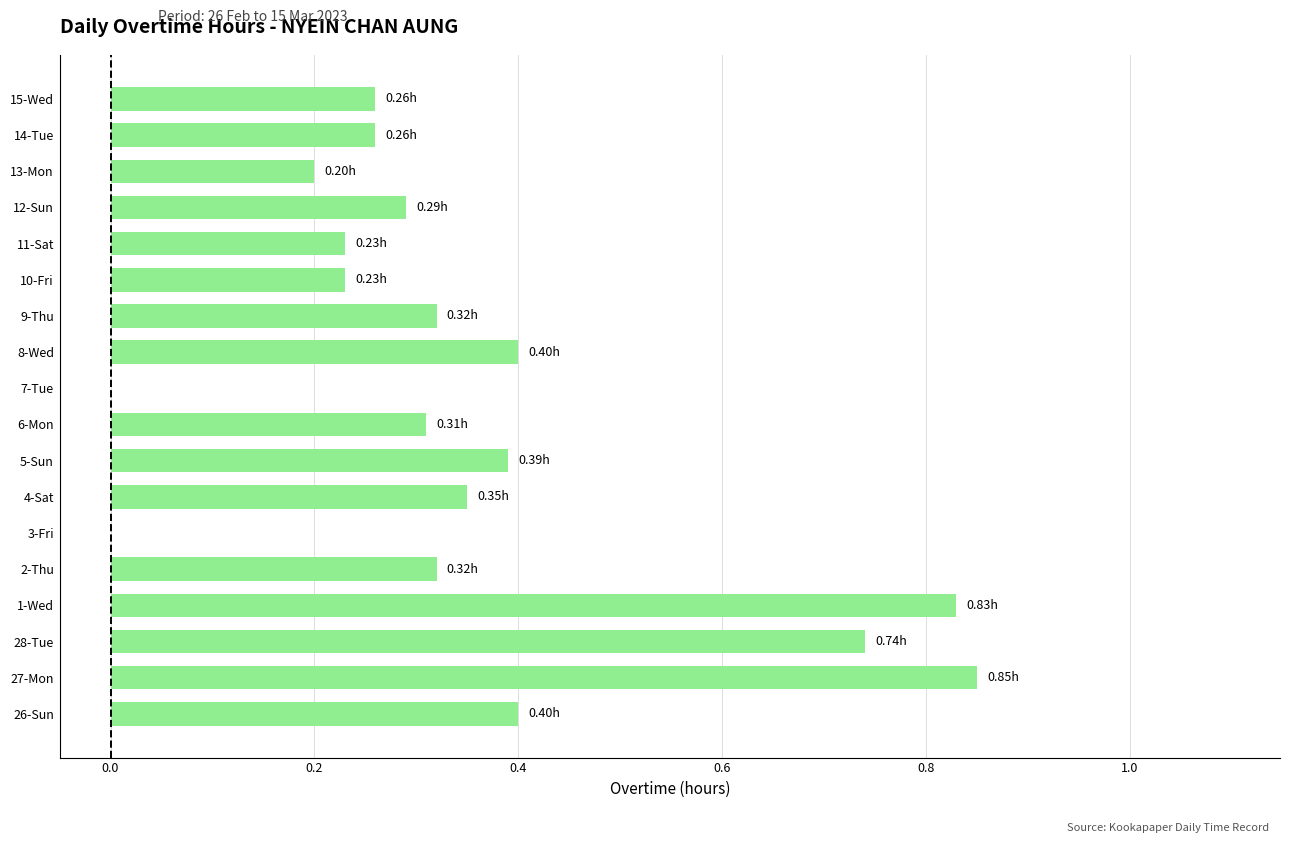

Between 3-Fri and 6-Mon, which is larger?

6-Mon